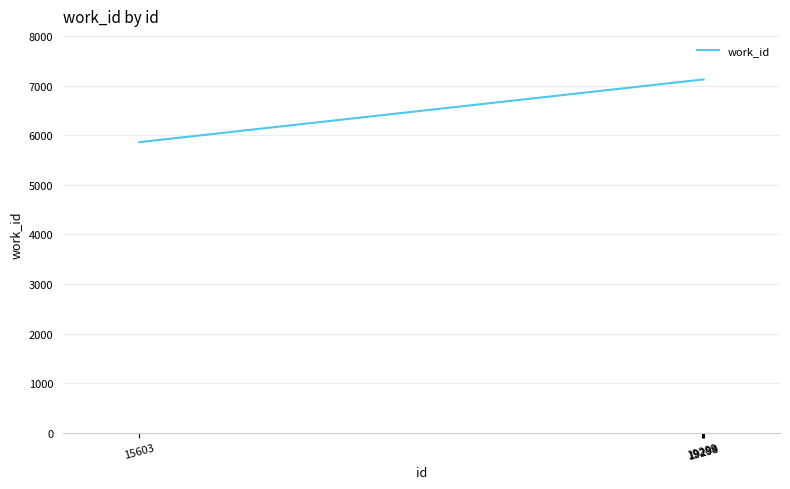

Reading left to right, list all the values displayed in this chart.

15603=5859	19289=7120	19294=7120	19299=7120